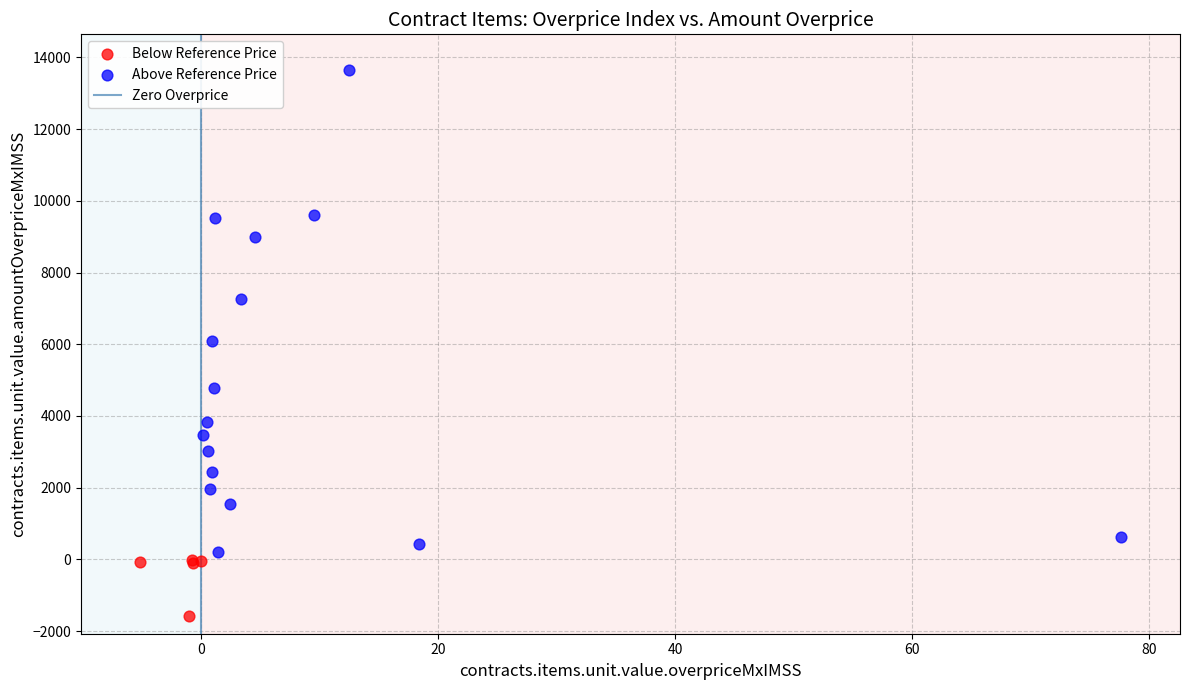

Which series contains the lowest Y value?

Below Reference Price